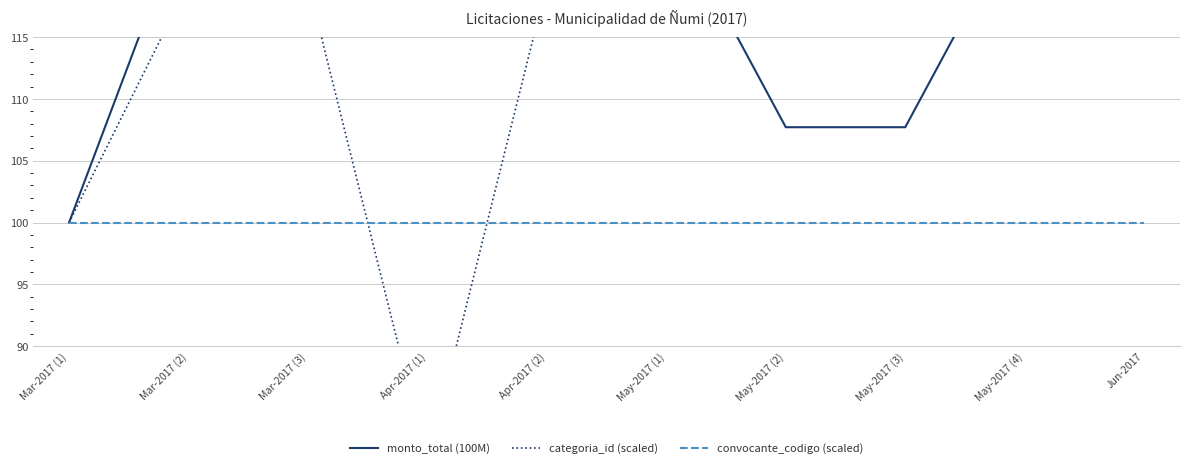

What is the lowest value of the categoria_id (scaled) series?

80.6